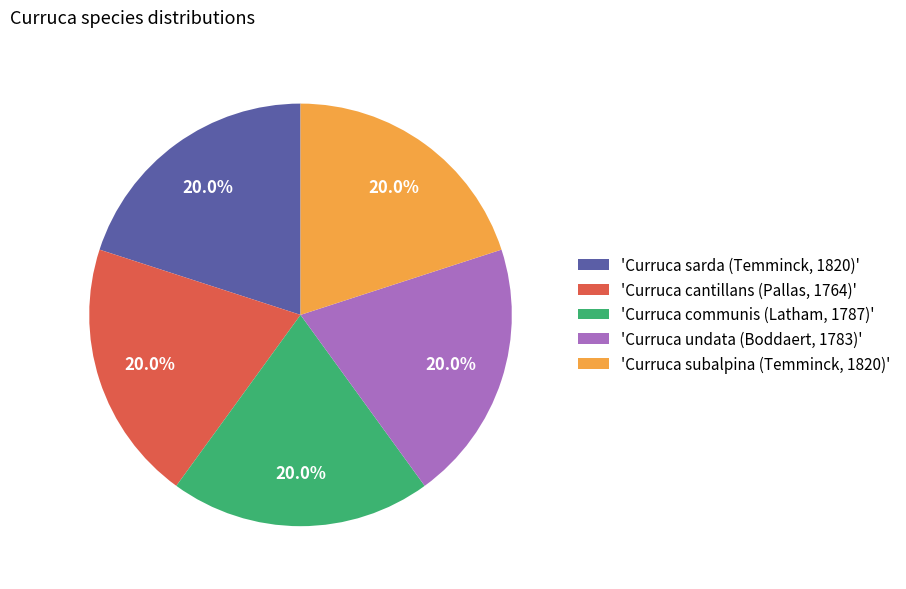

Approximately how many times larger is the value at 'Curruca sarda (Temminck, 1820)' compared to 'Curruca subalpina (Temminck, 1820)'?

1.0